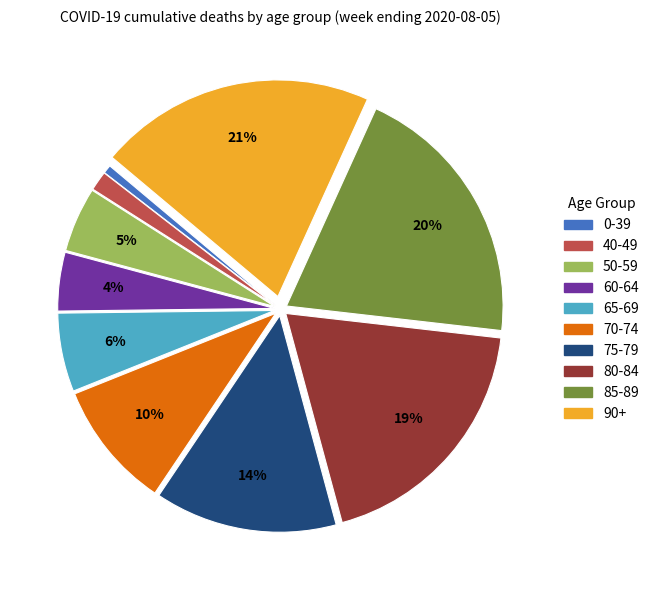

Count the number of slices in the pie.

10